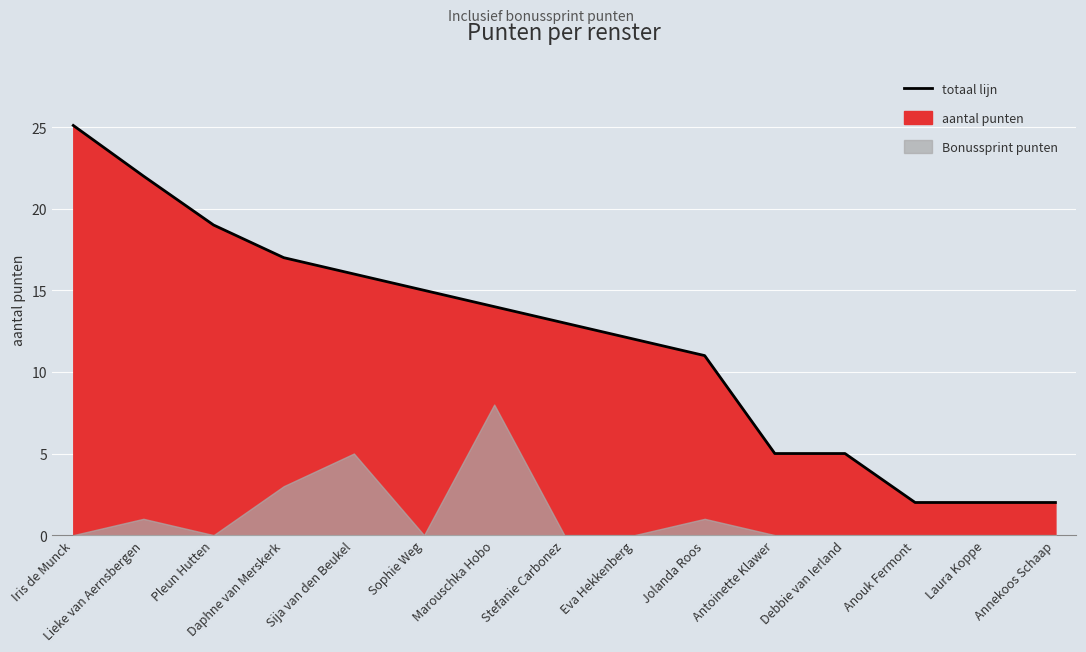

What is the difference between the values at Stefanie Carbonez and Antoinette Klawer?

8.0